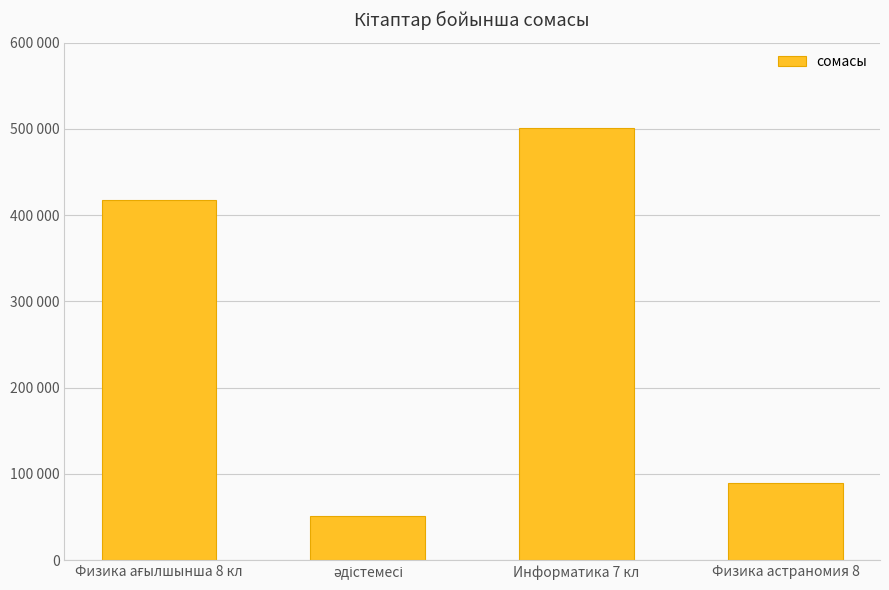

What is the difference between the maximum and second lowest values?

411000